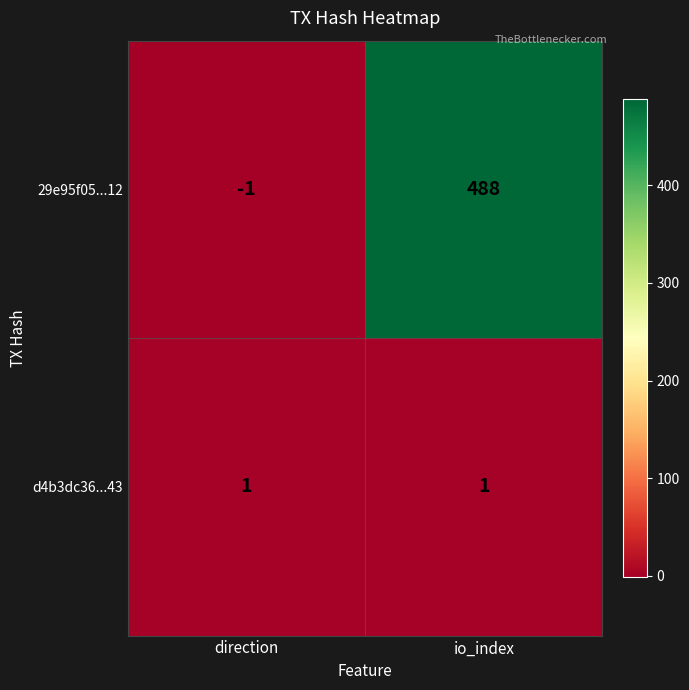

How many data points does each series have?

2